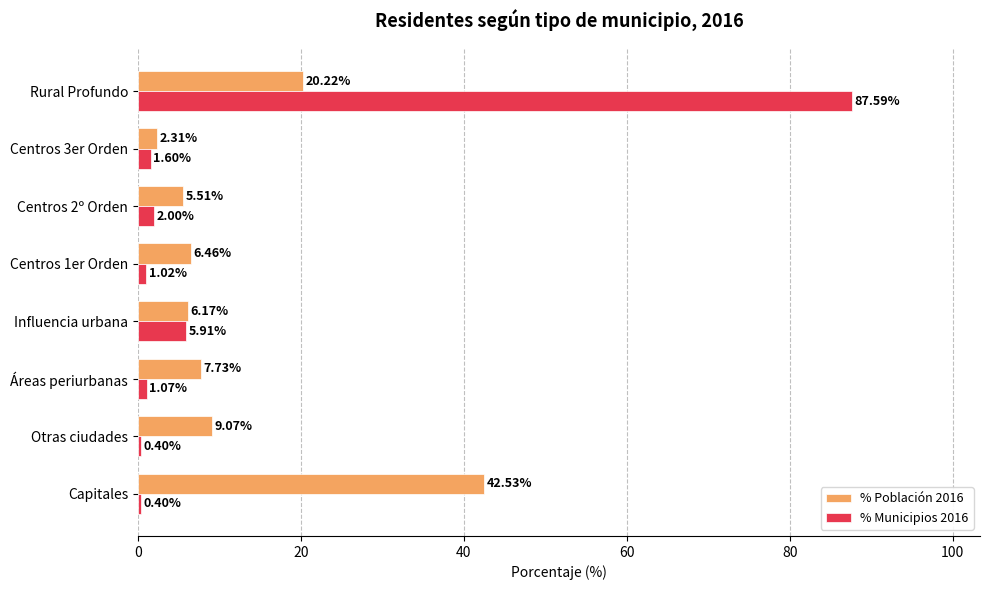

Which series changed the most between Áreas periurbanas and Centros 2º Orden?

% Población 2016